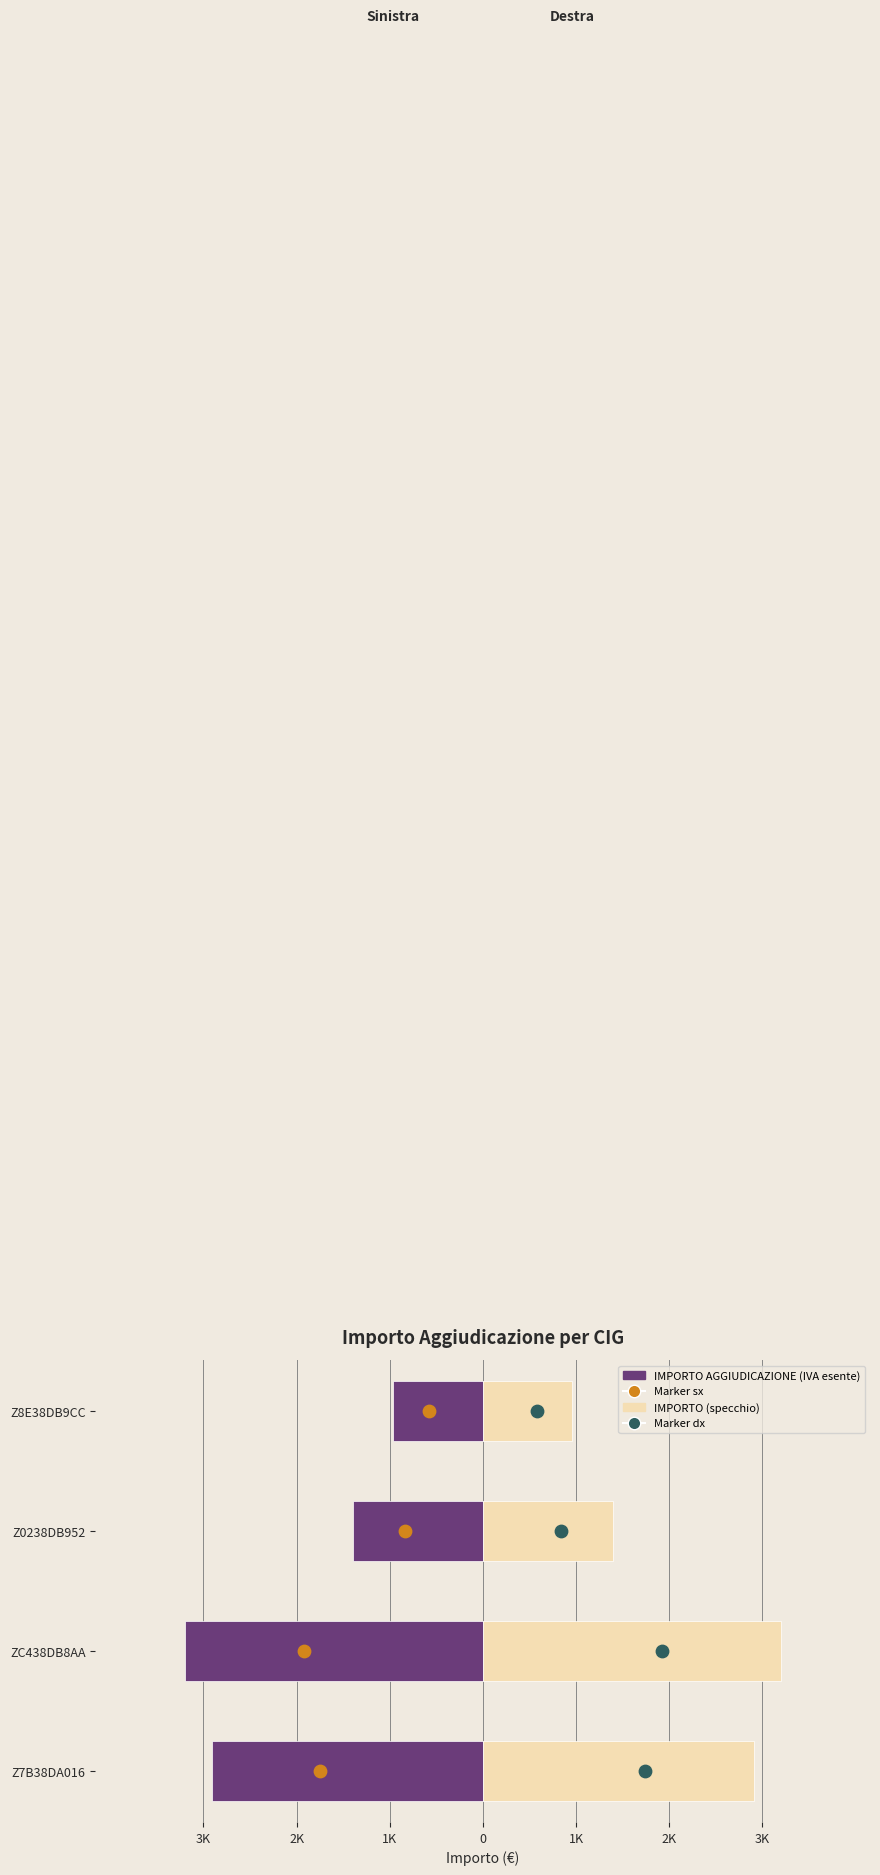

Which series reaches the maximum Y coordinate?

IMPORTO (specchio)